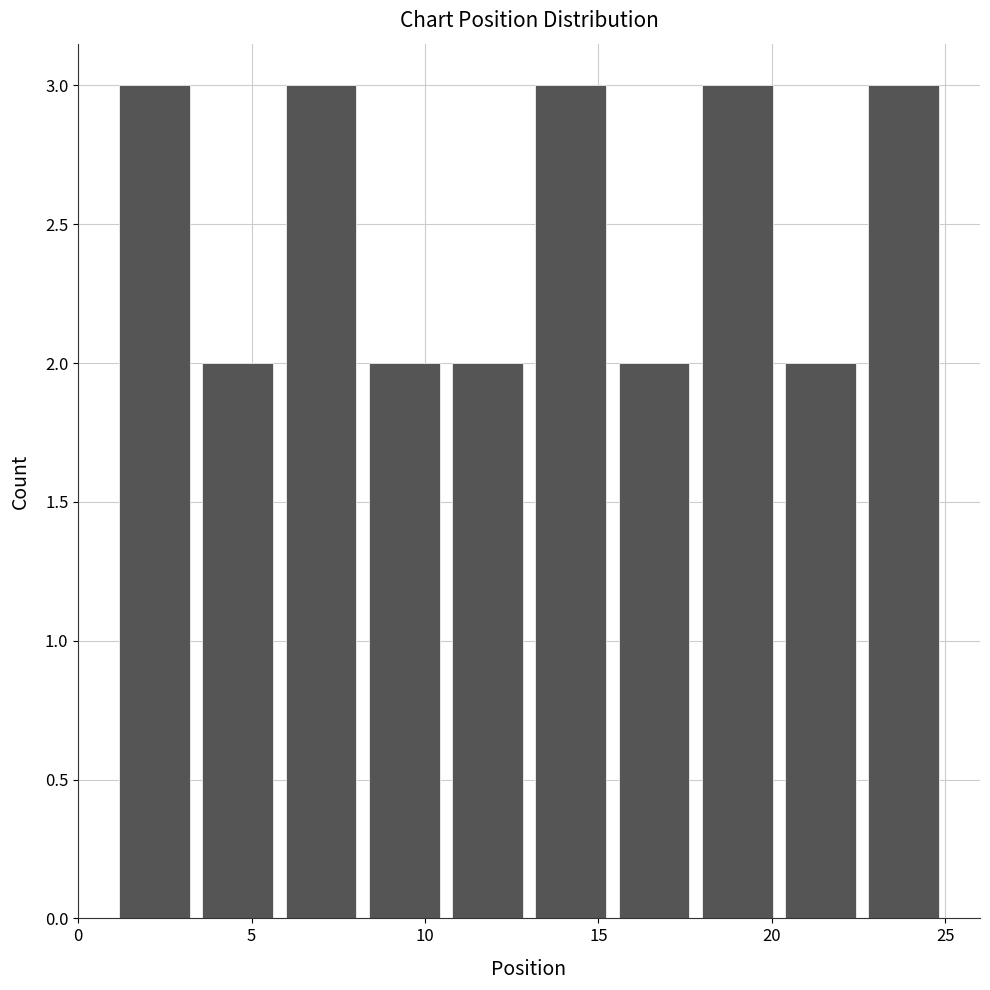

What is the height of the bar covering 13.0 to 15.4 on the x-axis? Neither the bar edges nor the heights are printed on the chart, so give them approximately, as read against the axes.

3